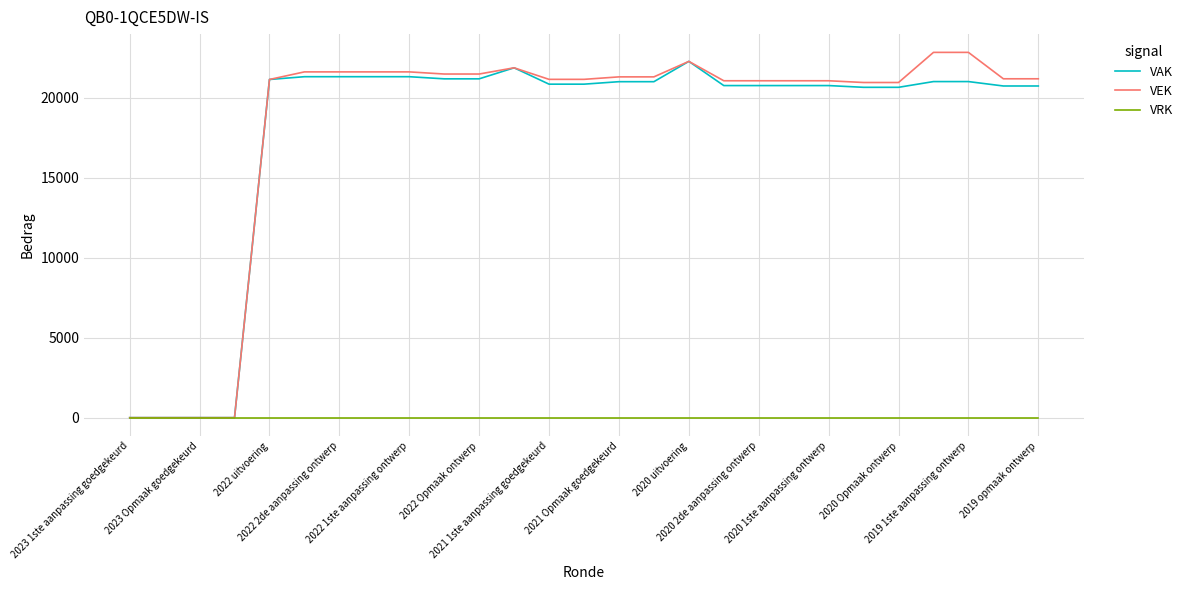

What is the highest value of the VEK series?

22842